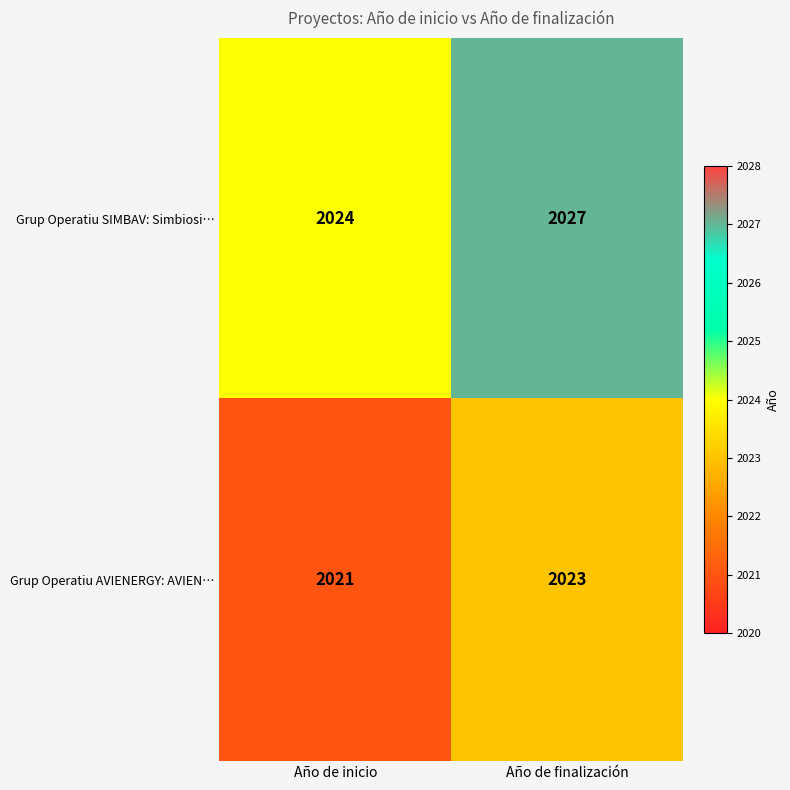

What is the sum of the Grup Operatiu AVIENERGY: AVIEN… values at Año de inicio and Año de finalización?

4044